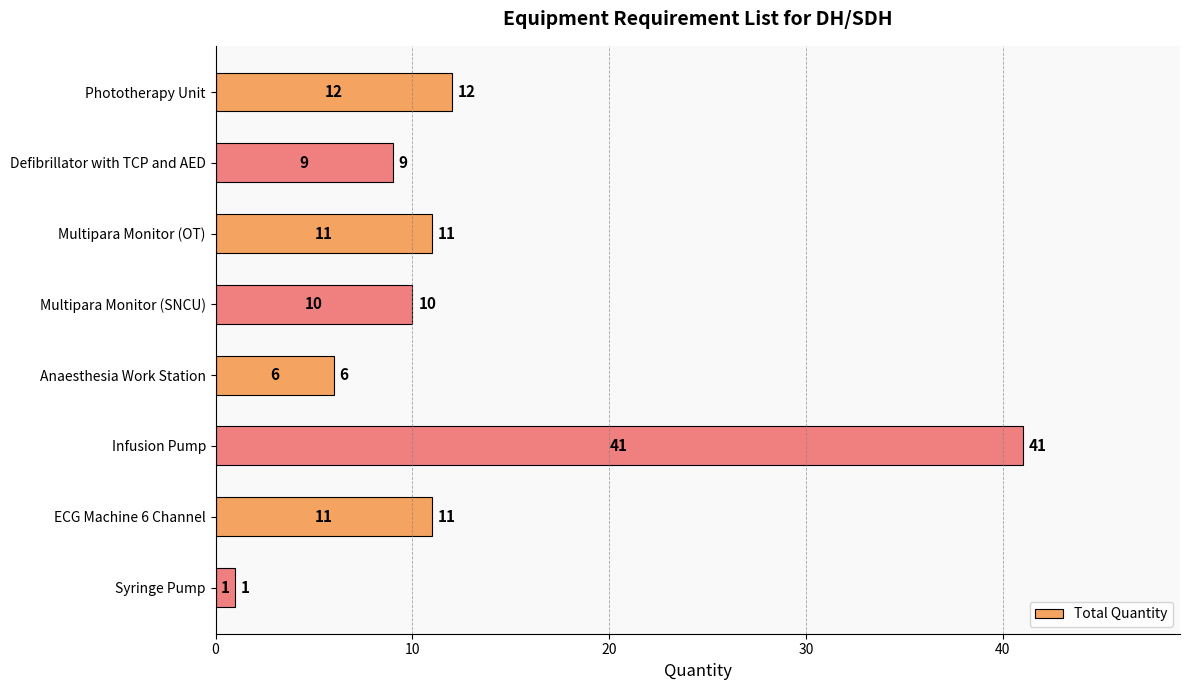

What is the label of the 5th bar from the top?

Anaesthesia Work Station